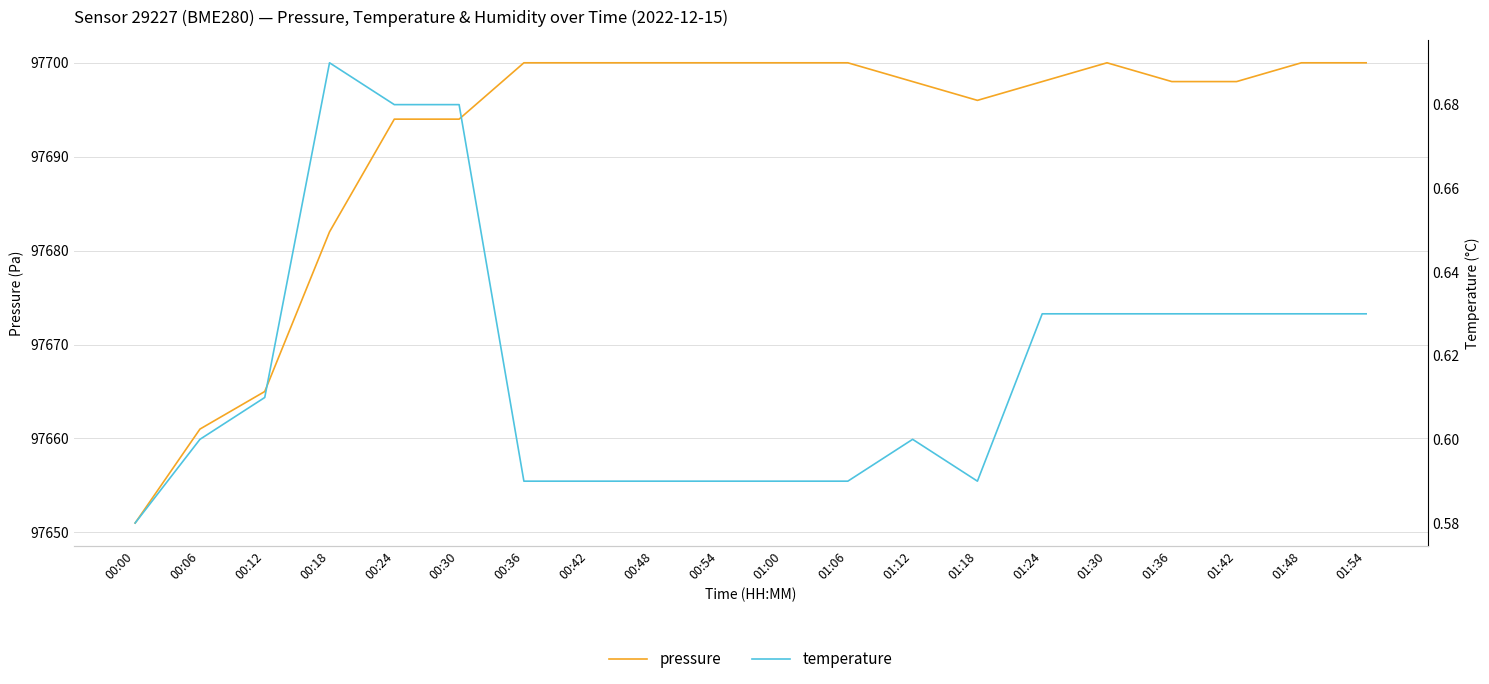

Rank the series by their average value, from lowest to highest.

temperature, pressure